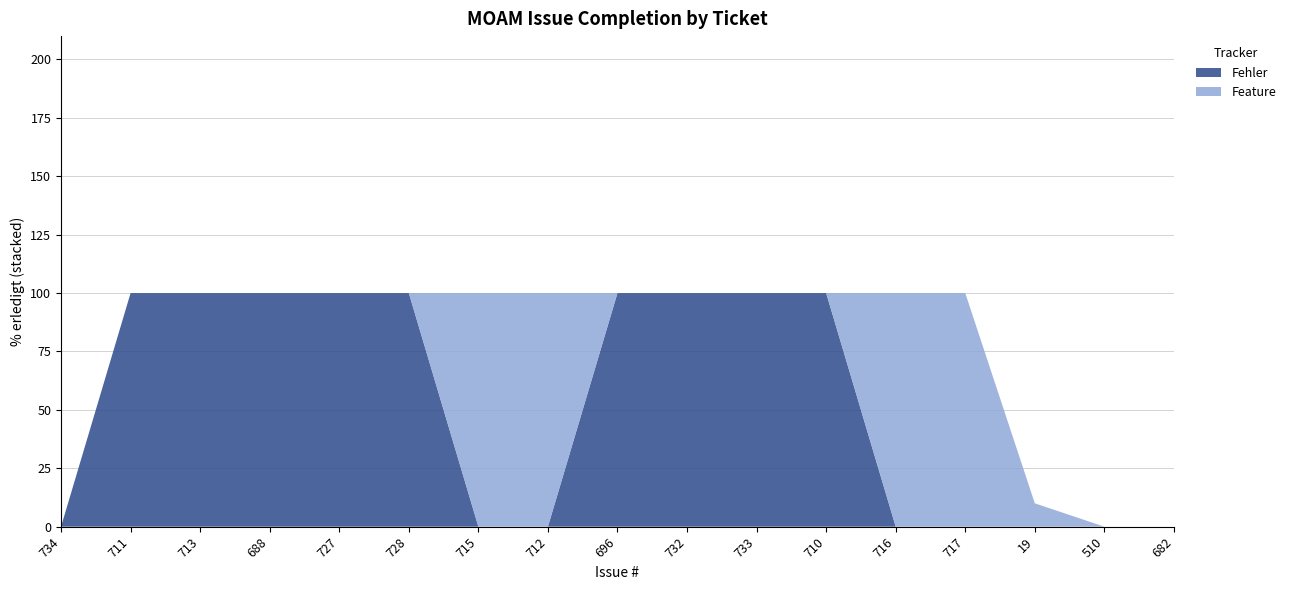

What is the total value across all series at 688?

100